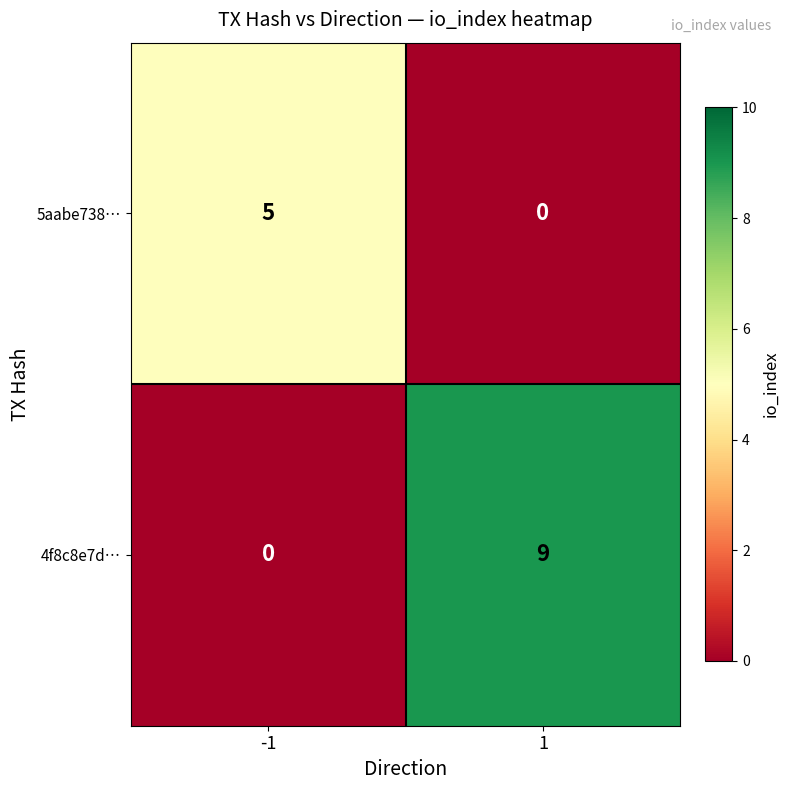

How many distinct data groups are displayed?

2